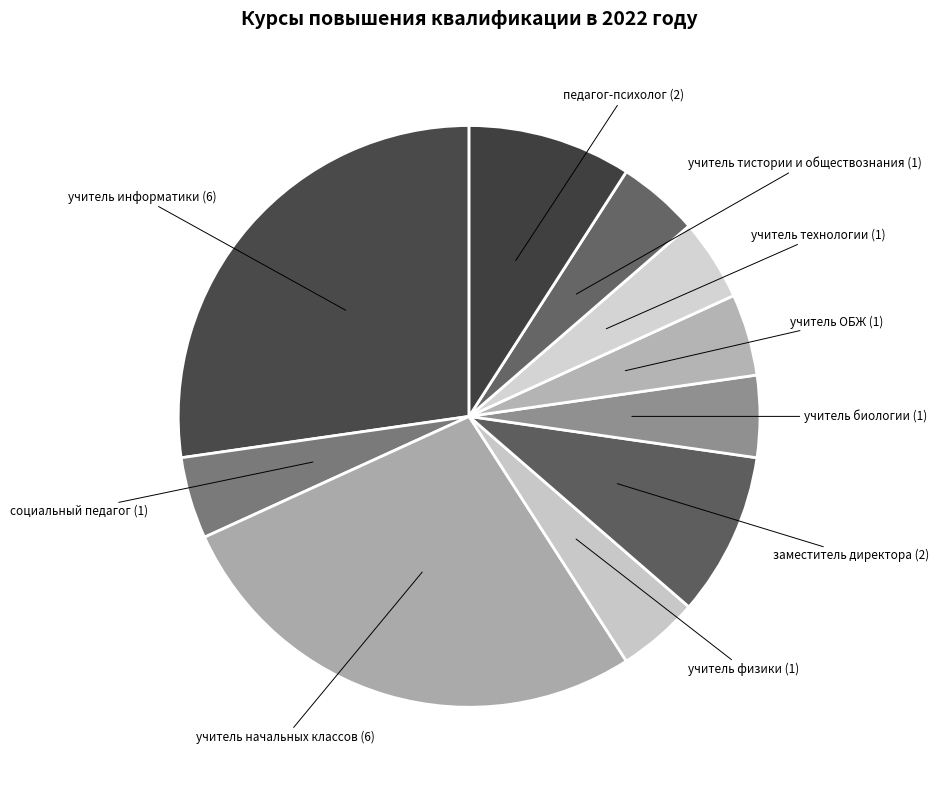

Which has a higher value, учитель тистории и обществознания or учитель информатики?

учитель информатики